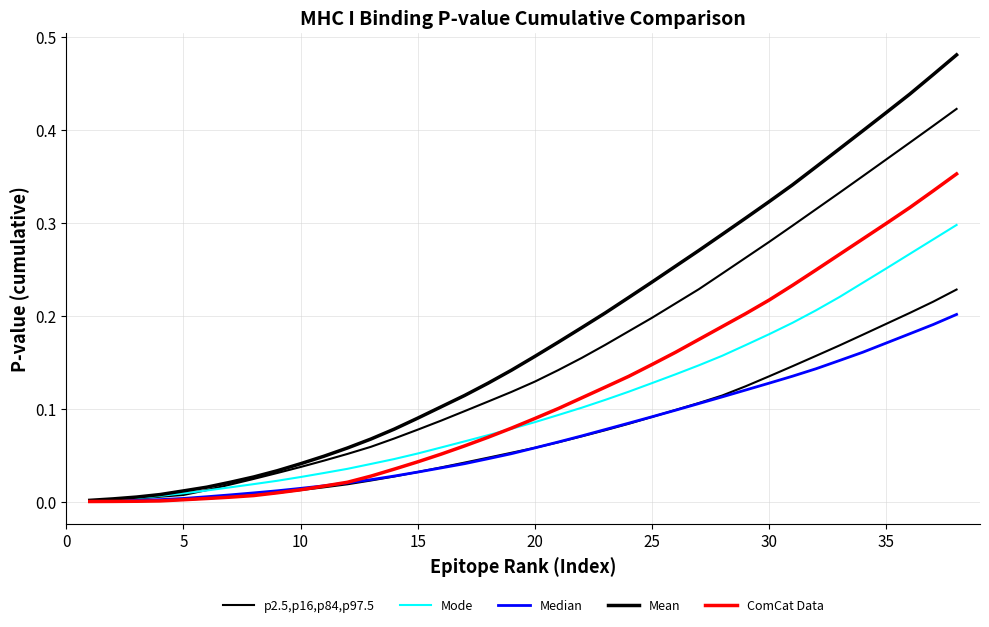

True or false: Mean and Mode intersect in this chart.

False